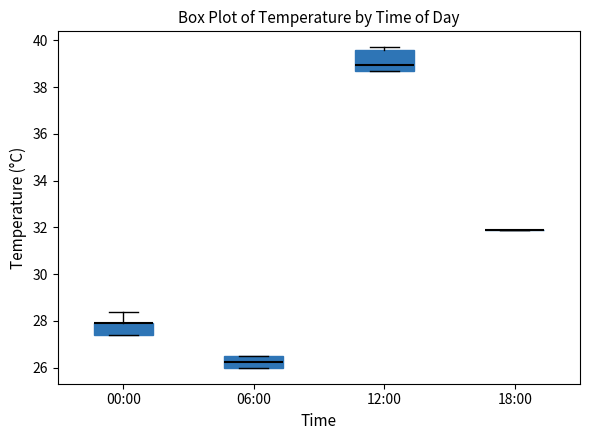

Where is the upper edge of the box for 00:00 on the y-axis? The values are not printed on the chart, so give them approximately, as read against the axis.

28.0